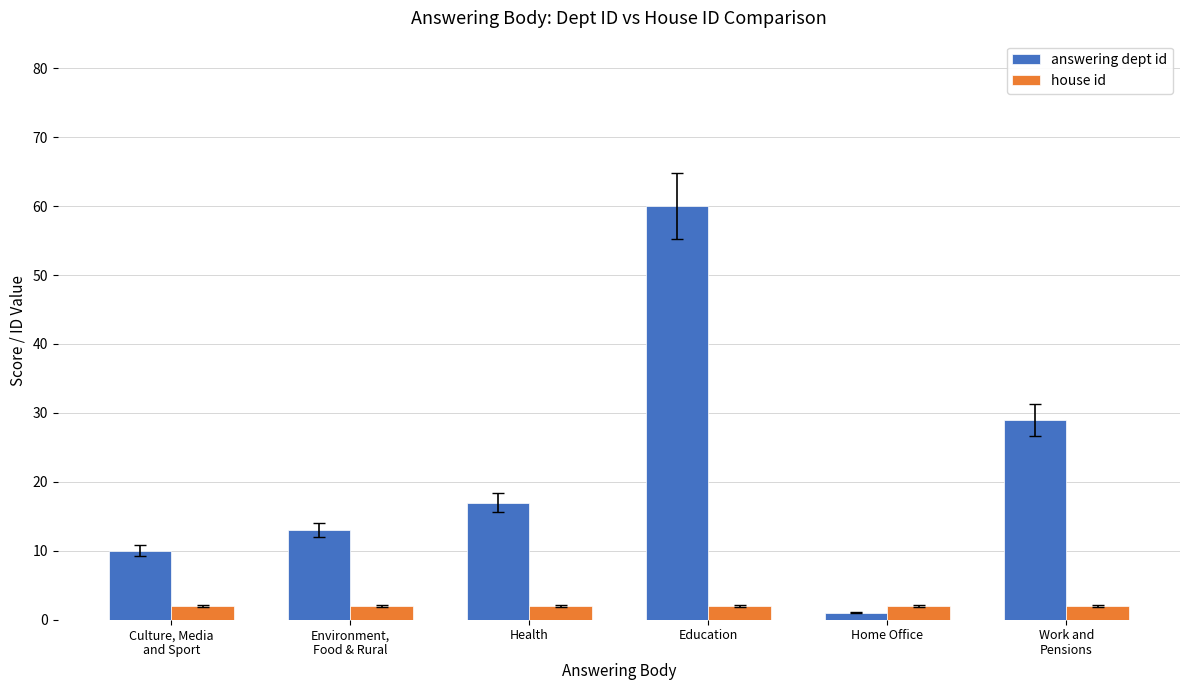

What is the difference between the second highest and minimum values in the answering dept id series?

28